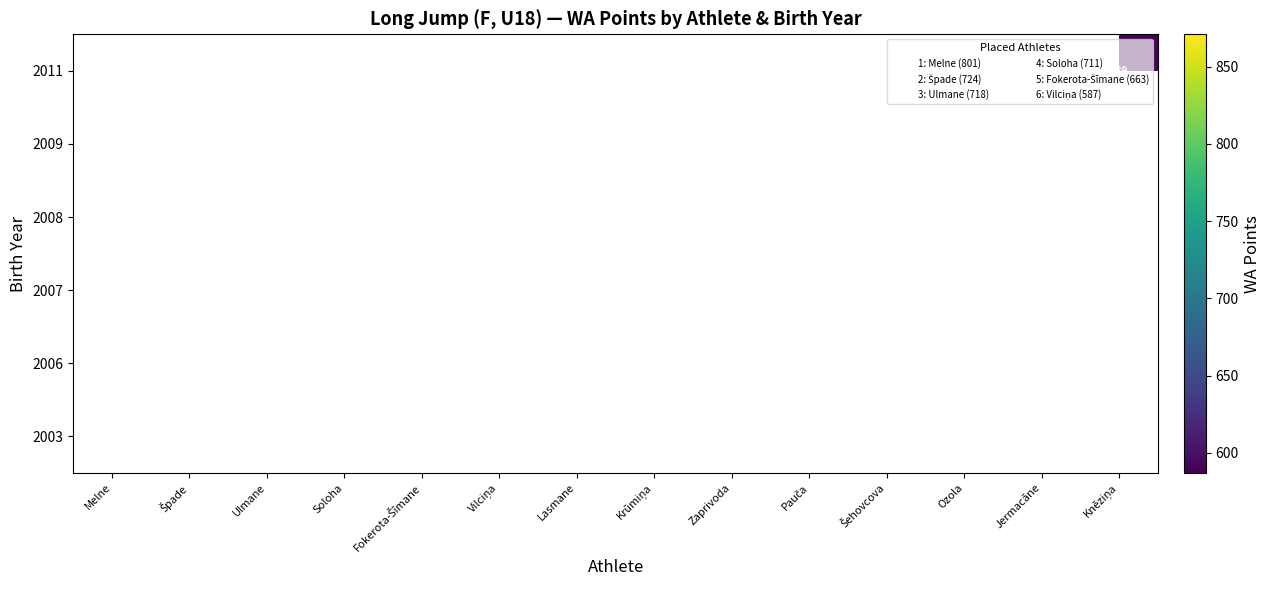

True or false: 2007 has a value of 801 at Melne.

True